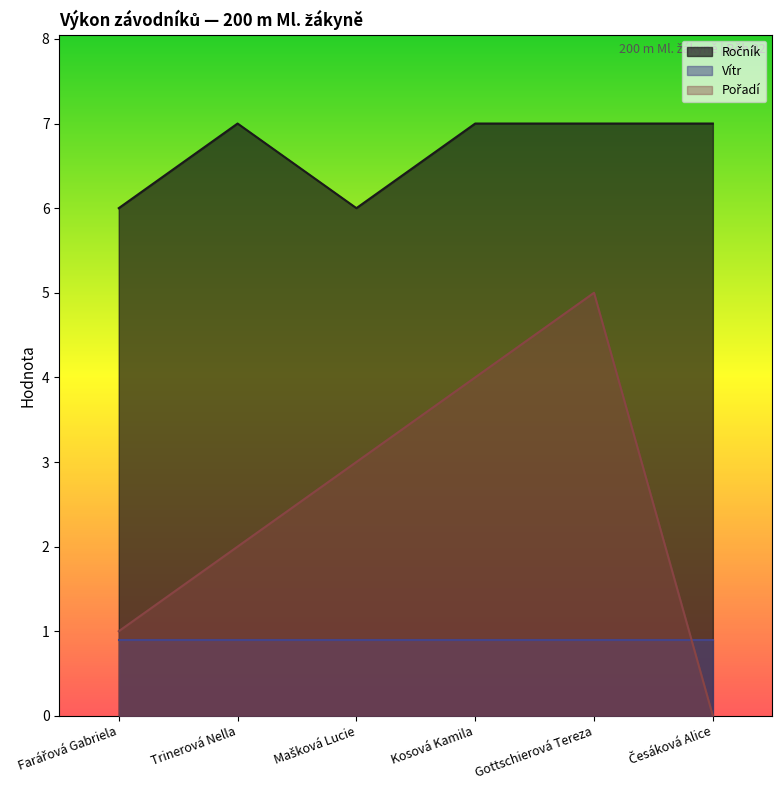

At which category does the chart reach its minimum across all series?

Česáková Alice